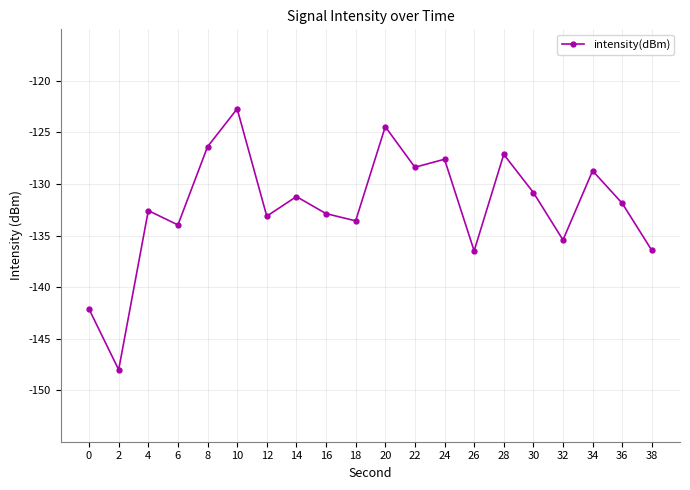

What is the approximate value at 22?

-128.4